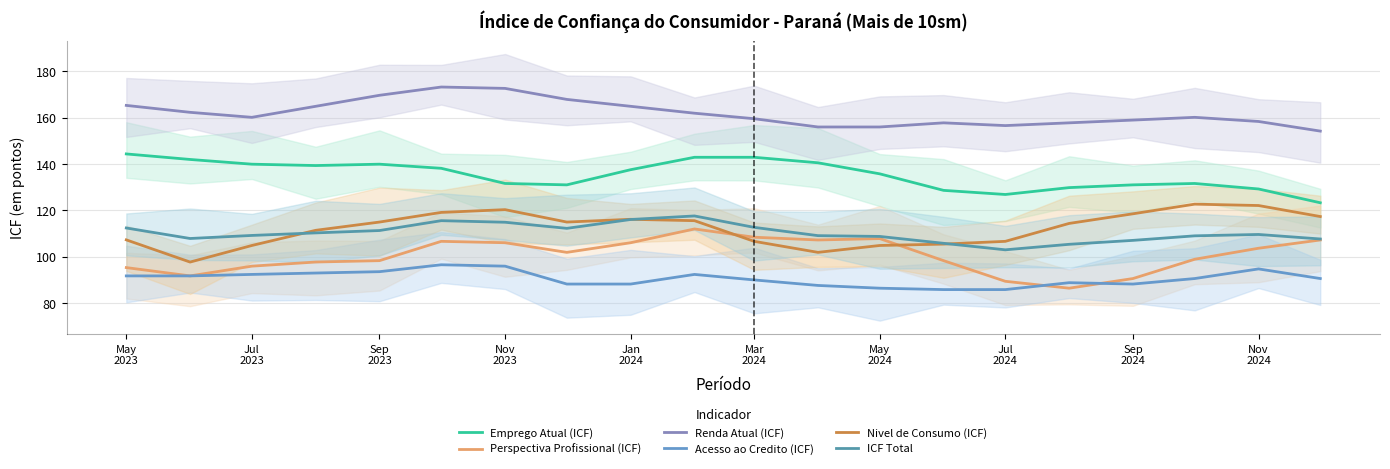

What is the lowest value of the Nivel de Consumo (ICF) series?

97.6